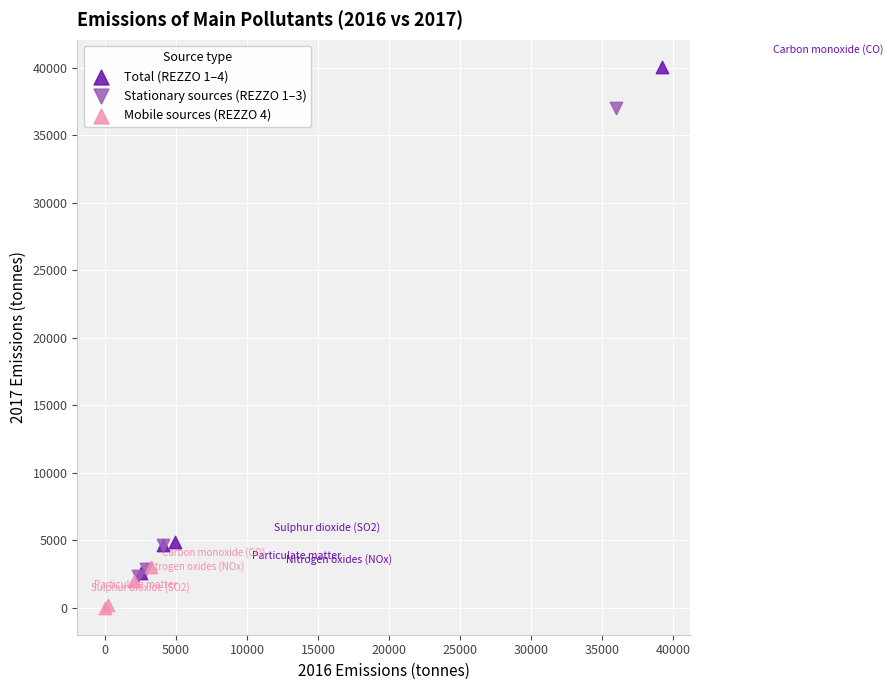

Which series contains the lowest Y value?

Mobile sources (REZZO 4)